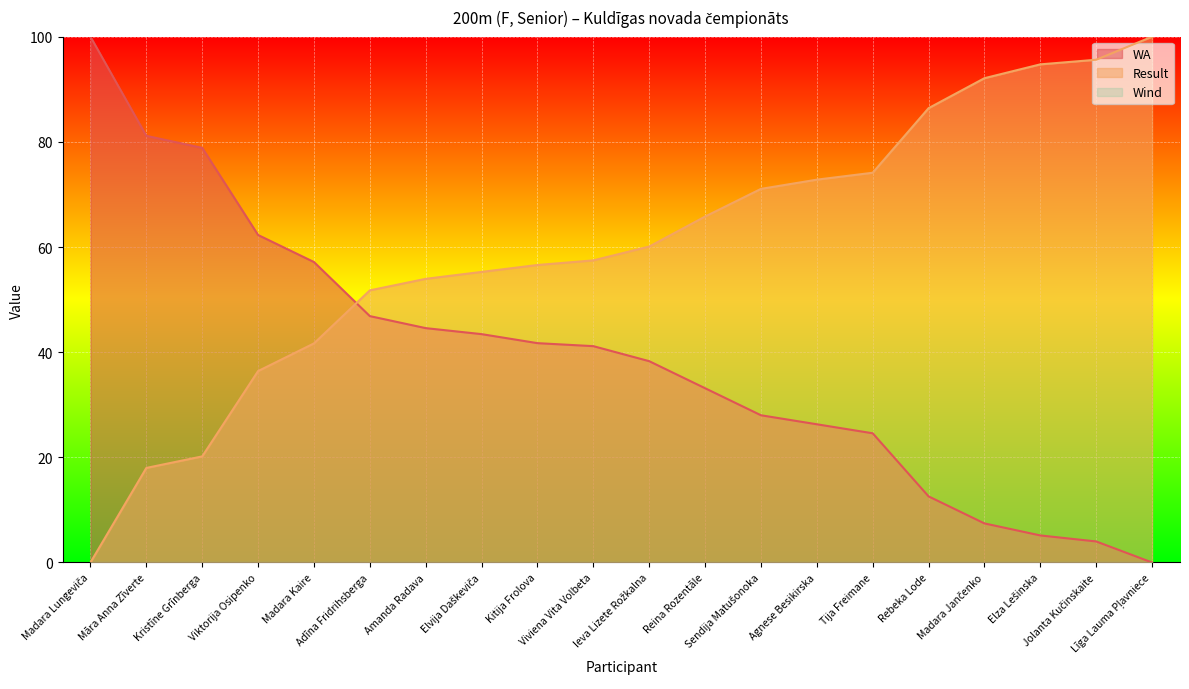

What is the maximum value shown in the chart?

100.0